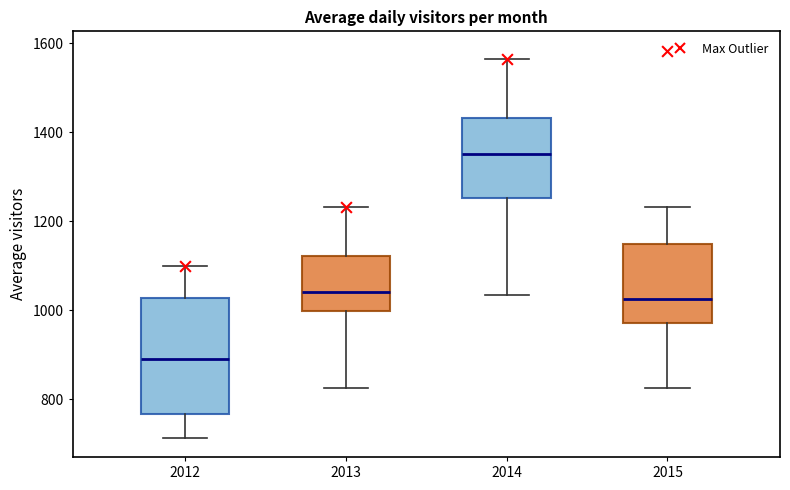

Comparing the boxes themselves (not the whiskers), which one is the tallest?

2012